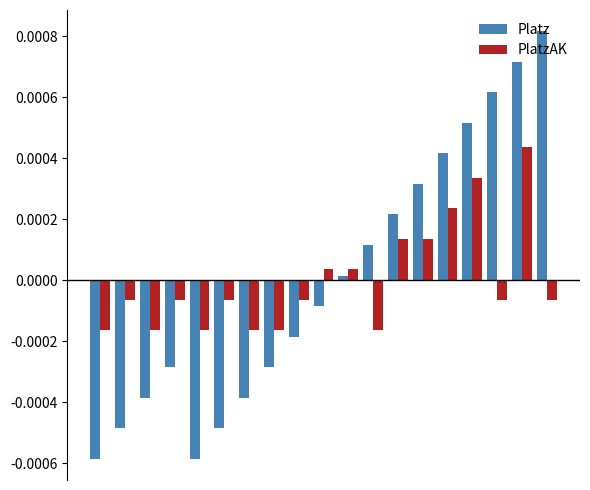

Rank the series by their maximum value, from highest to lowest.

Platz, PlatzAK